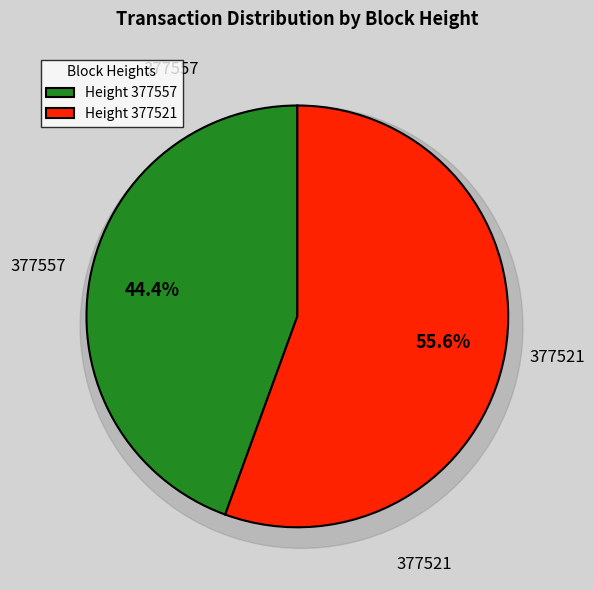

How many slices are in this pie chart?

2